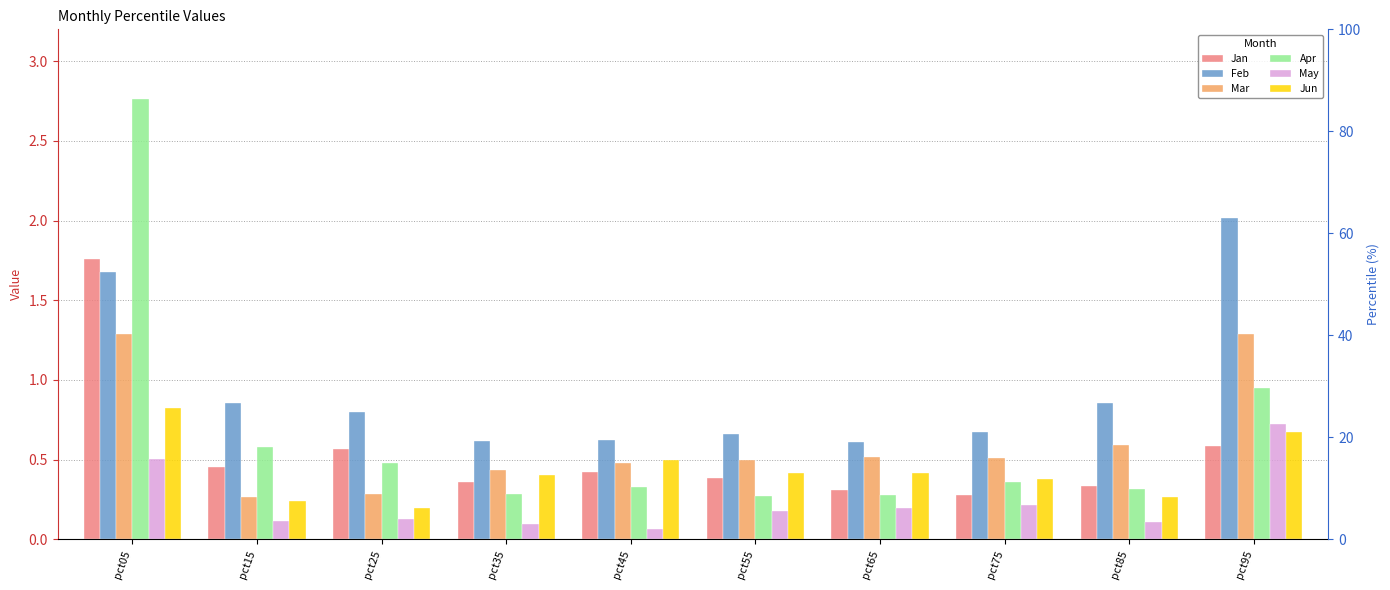

What is the difference between the second highest and minimum values in the Jan series?

0.3